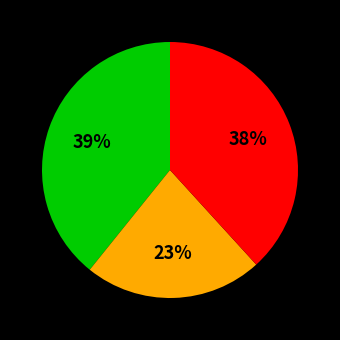

Is there a majority slice in this chart?

No